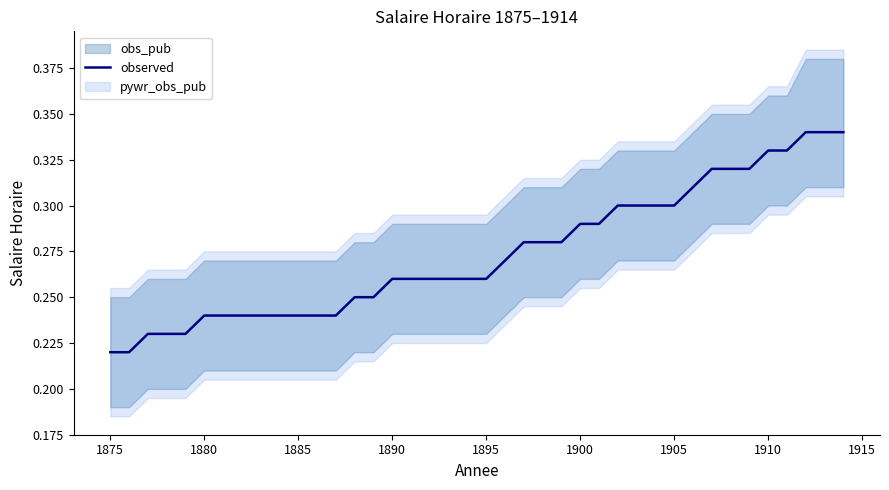

What is the difference between the maximum and minimum values?

0.1